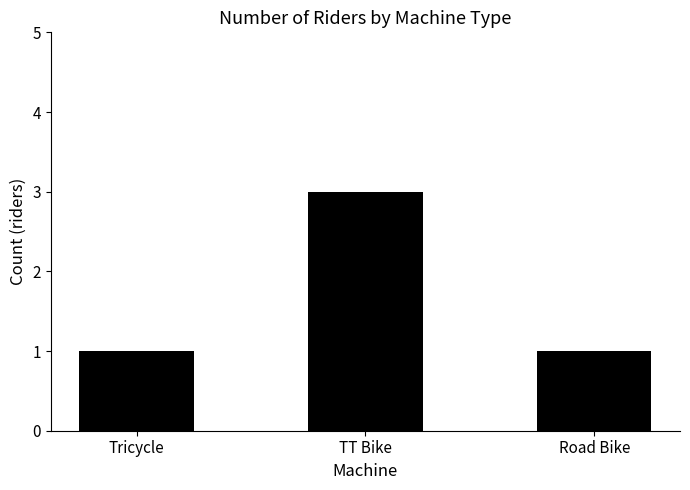

What is the greatest value displayed?

3